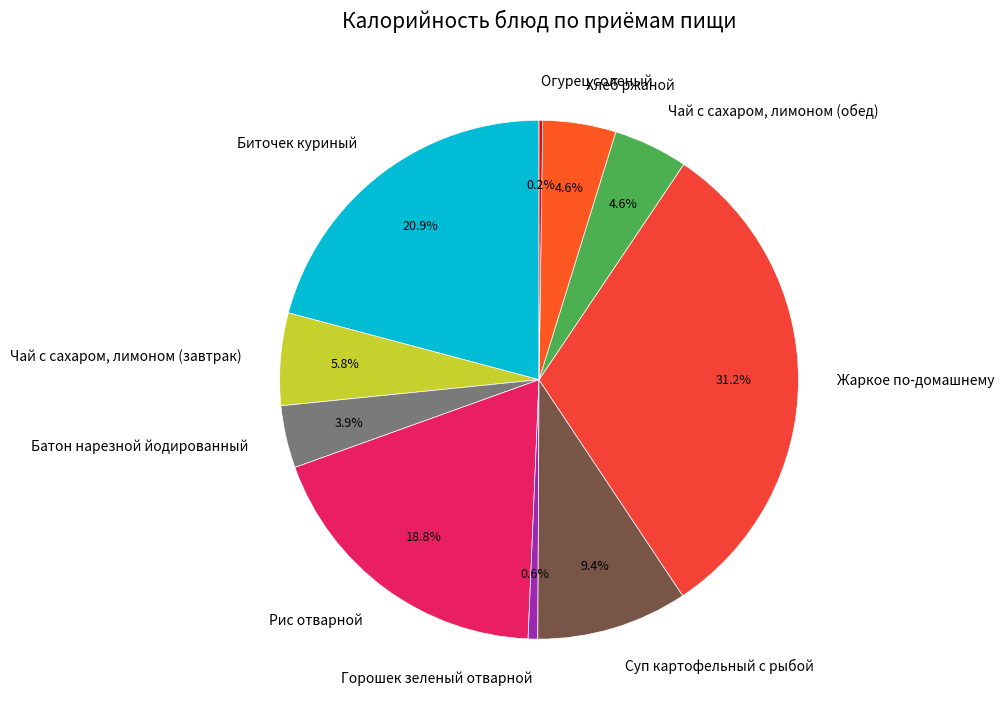

To the nearest percent, what is the average slice percentage?

10%